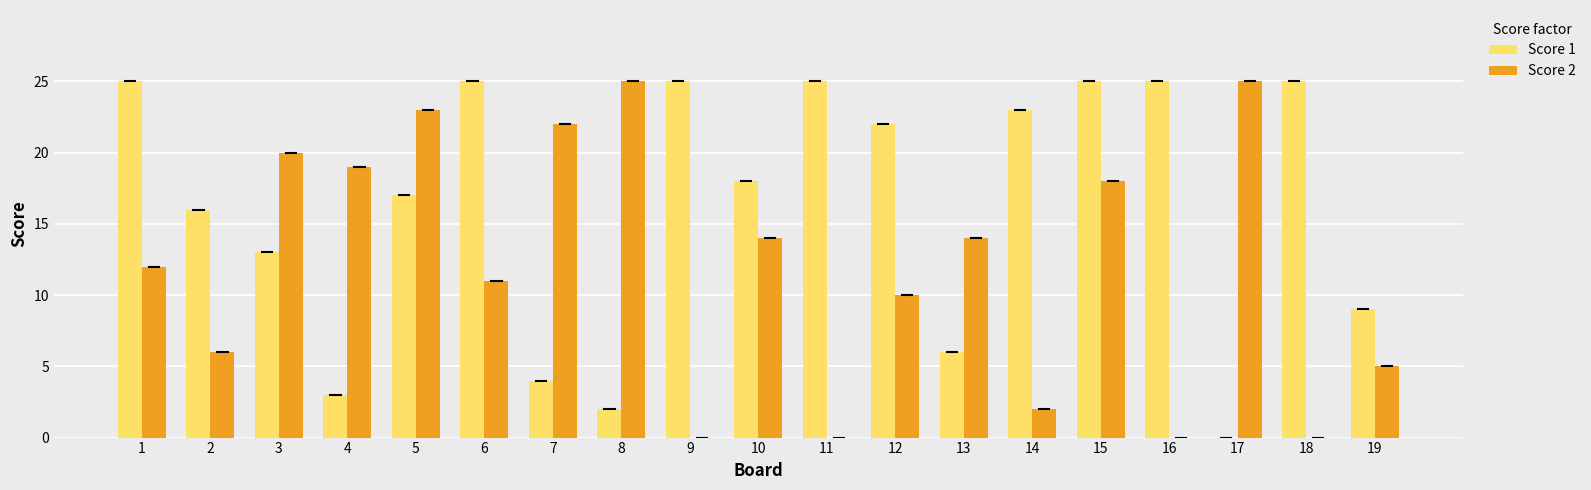

What are all the series names shown in the legend?

Score 1, Score 2